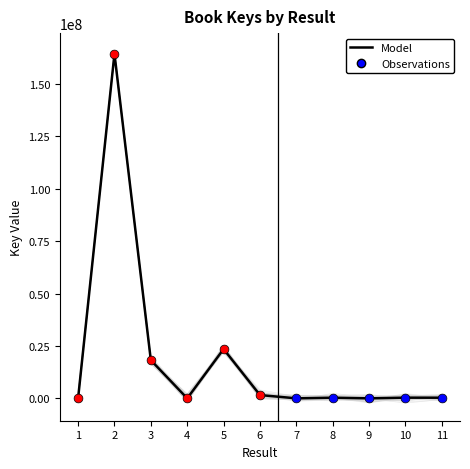

Which has a higher value, 3 or 9?

3